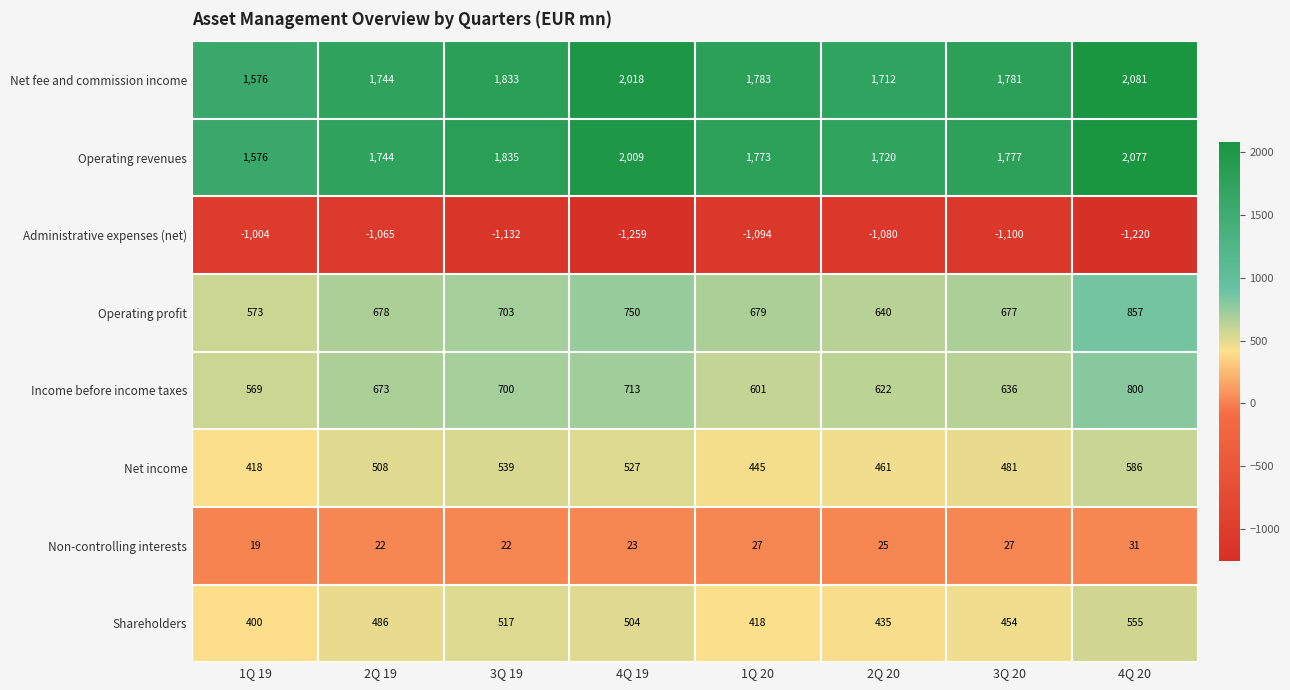

Read the Net fee and commission income value at 1Q 19, to the nearest 10.

1580